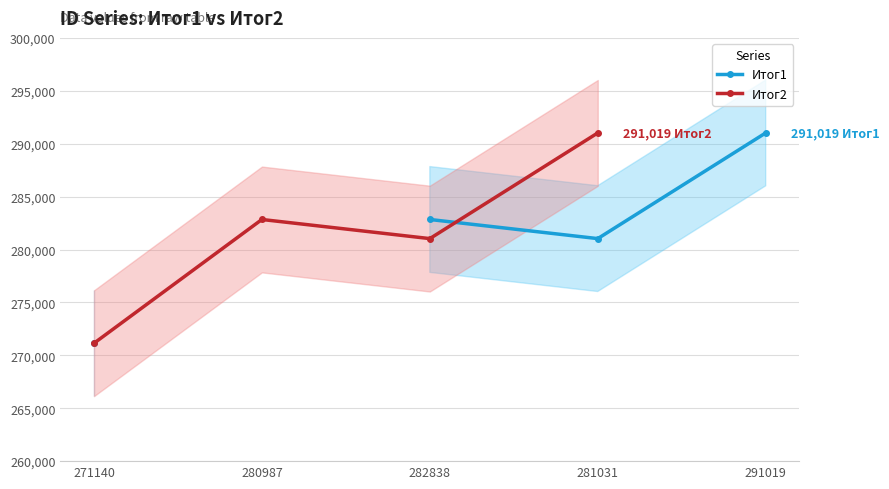

How many data points does each series have?

5